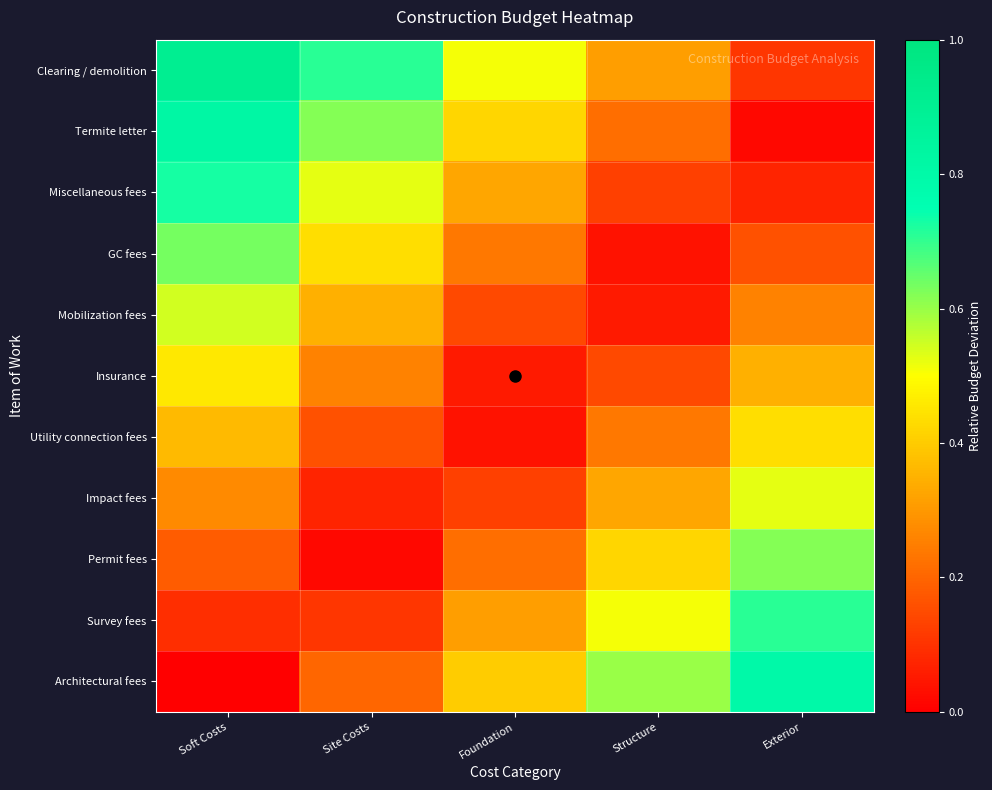

What is the difference between the highest and lowest values at Exterior?

0.8